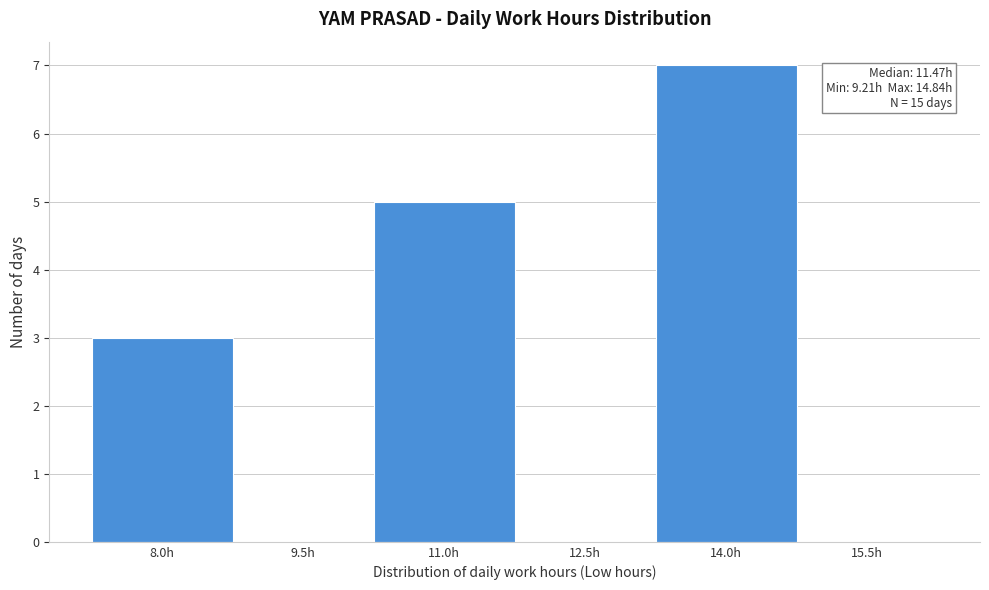

Reading left to right, list all the values displayed in this chart.

8.0h=3	9.5h=0	11.0h=5	12.5h=0	14.0h=7	15.5h=0